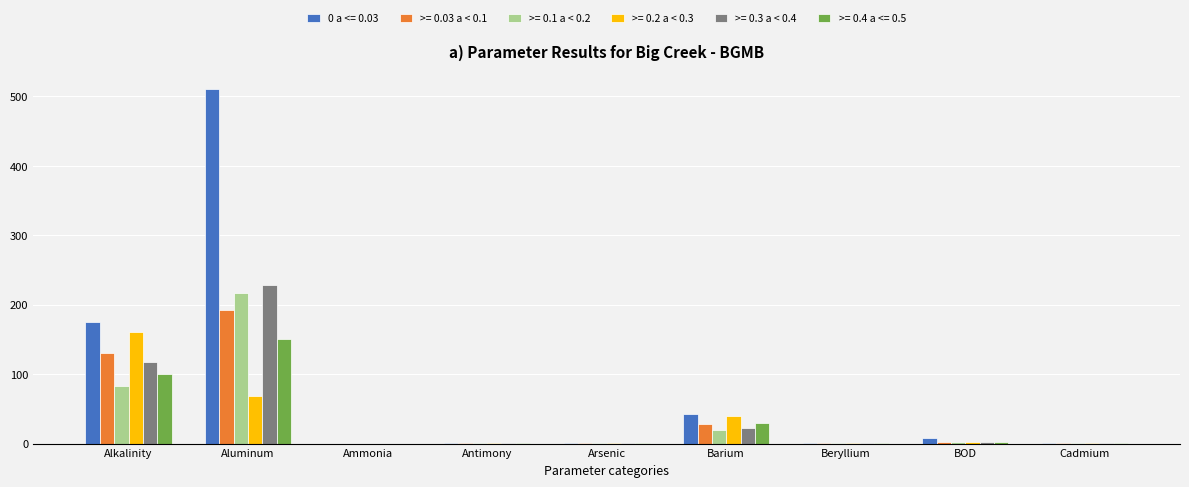

What is the difference between the >= 0.4 a <= 0.5 values at Arsenic and Ammonia?

0.8